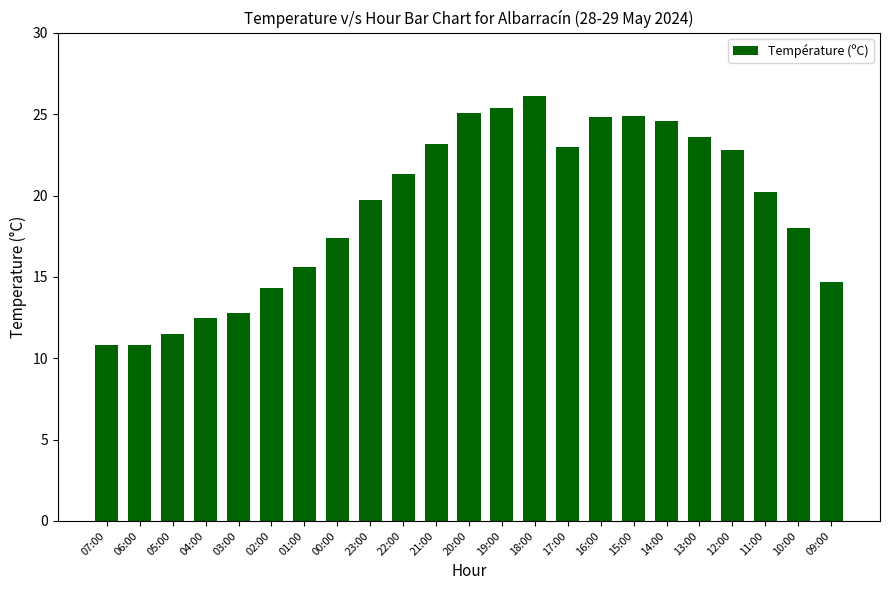

What is the difference between the values at 17:00 and 18:00?

3.1